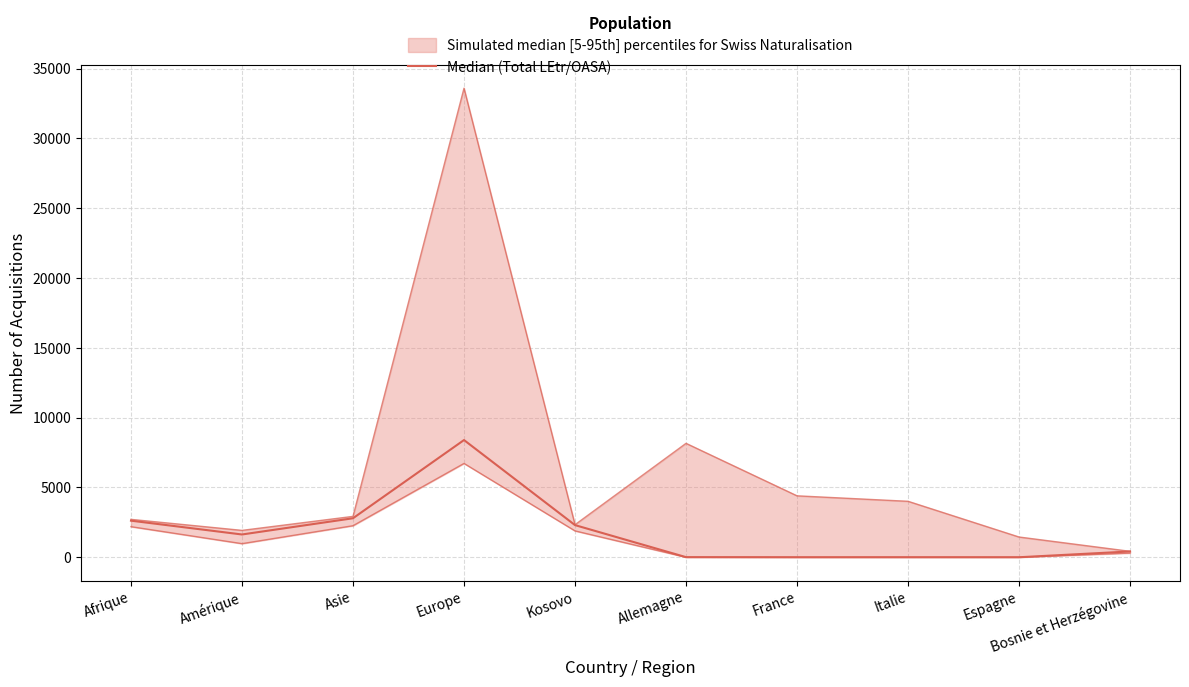

Is this an area chart (filled region under the line)?

No